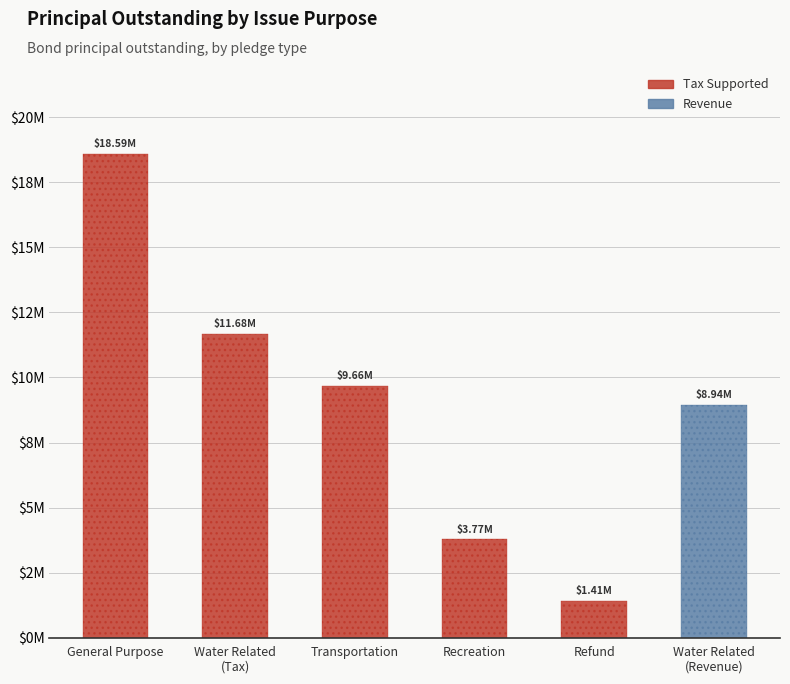

What is the label of the 2nd bar from the left?

Water Related
(Tax)